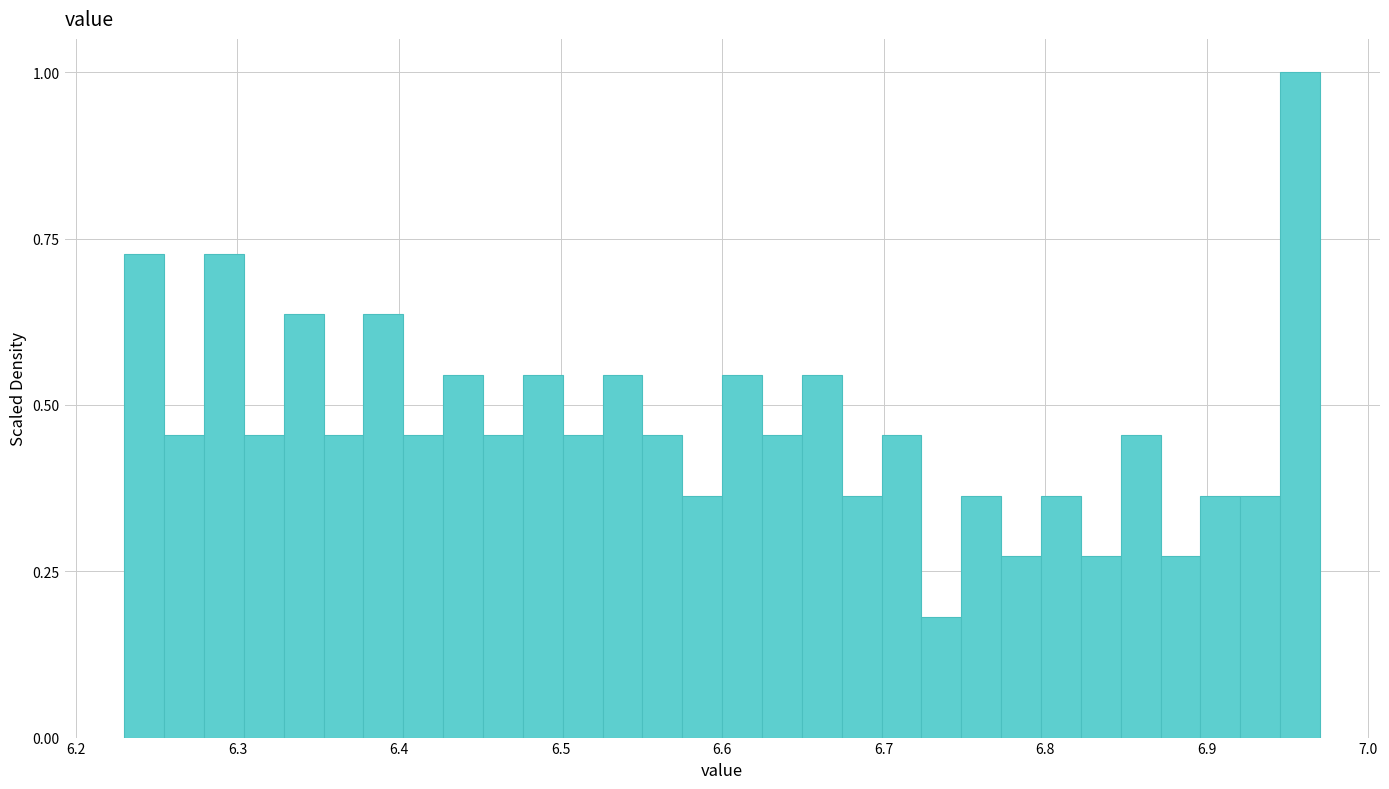

Read against the x-axis, roughly where is the centre of the tallest bar?

6.96